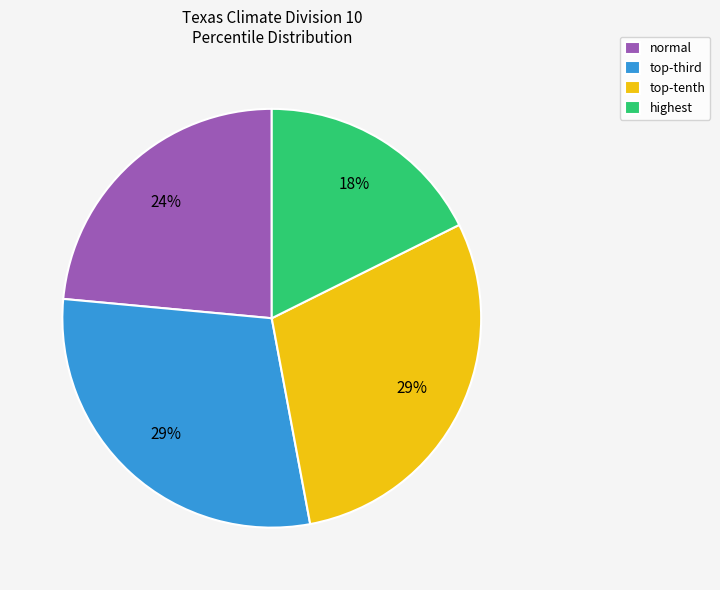

How many slices are in this pie chart?

4